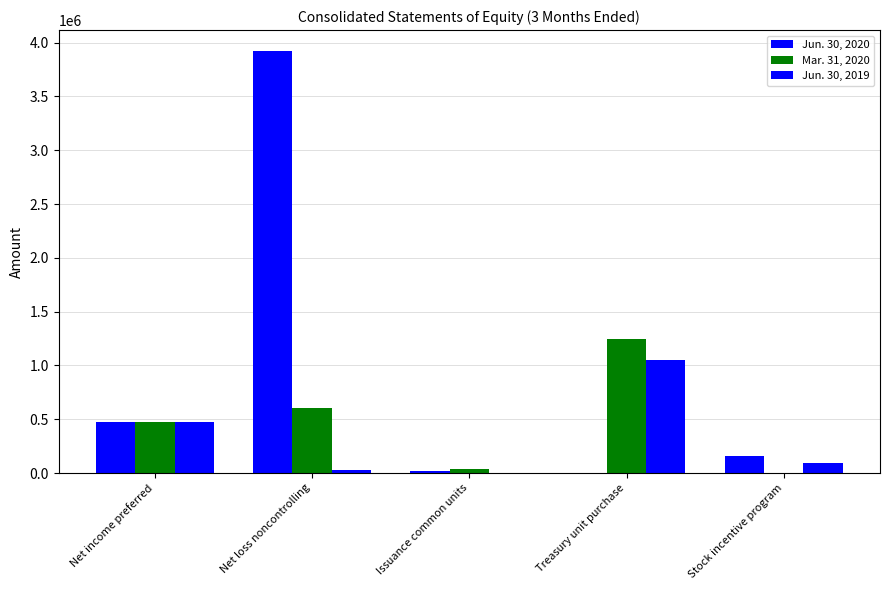

Is it true that Jun. 30, 2019 equals 160317 at Net income preferred?

False